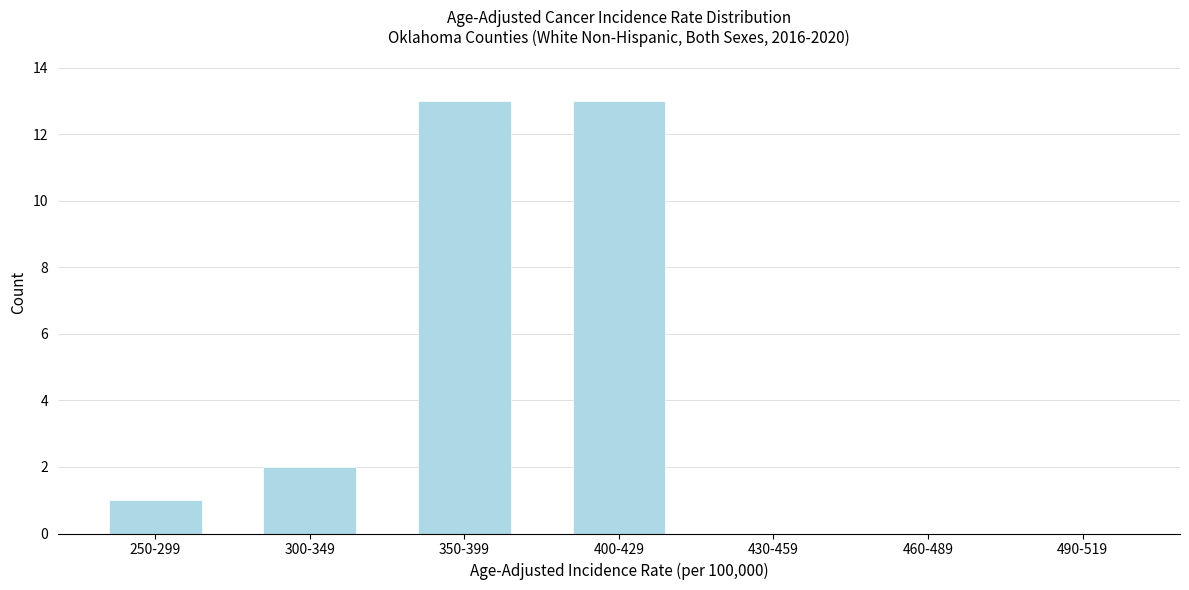

Reading left to right, list all the values displayed in this chart.

250-299=1	300-349=2	350-399=13	400-429=13	430-459=0	460-489=0	490-519=0